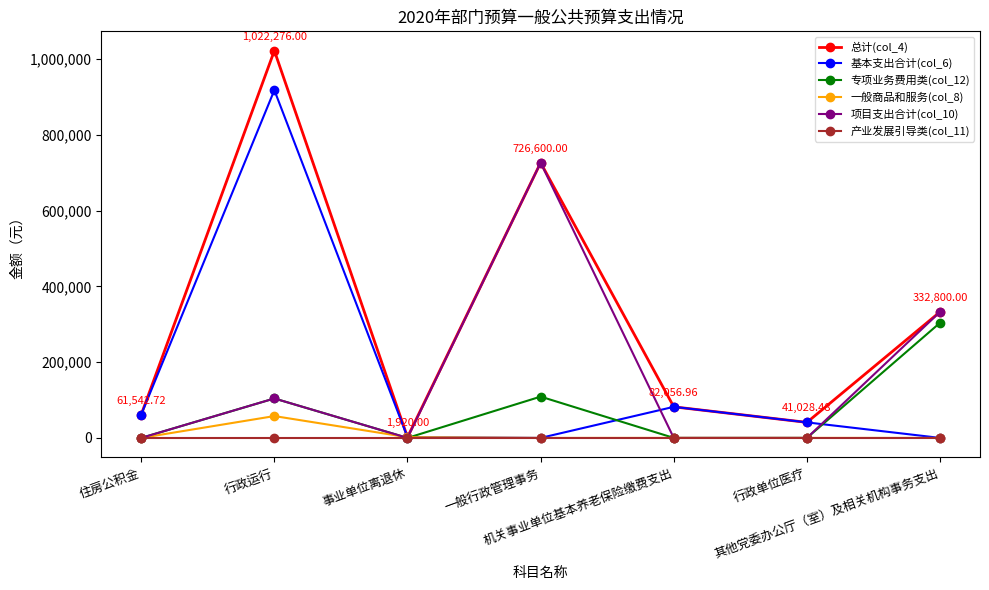

True or false: 总计(col_4) has more than 1 points higher than both neighbors.

True